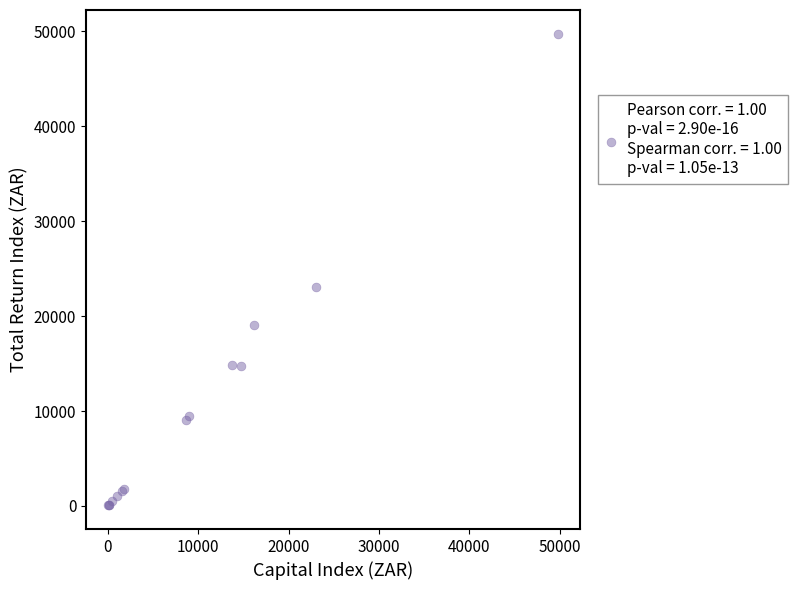

What Y value in the scatter plot is closest to 24901?

23038.2